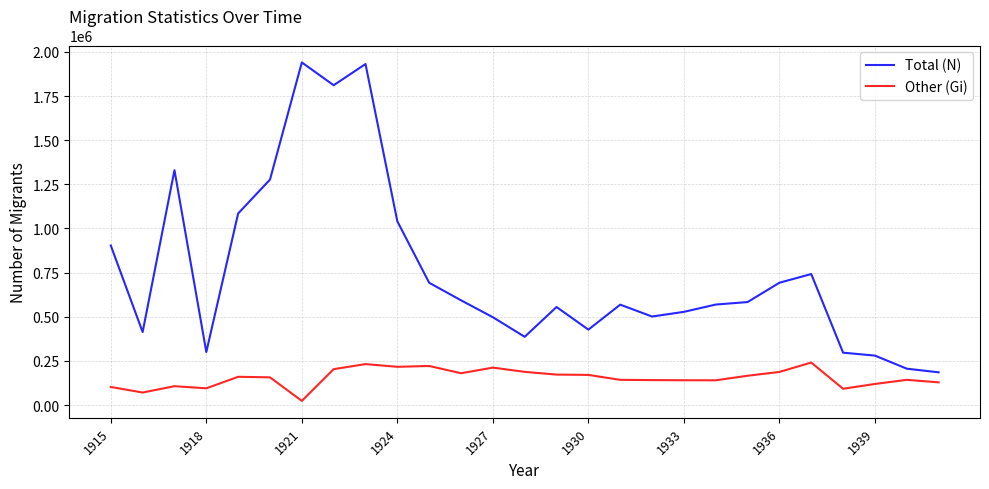

At how many categories does at least one series exceed 460681?

19